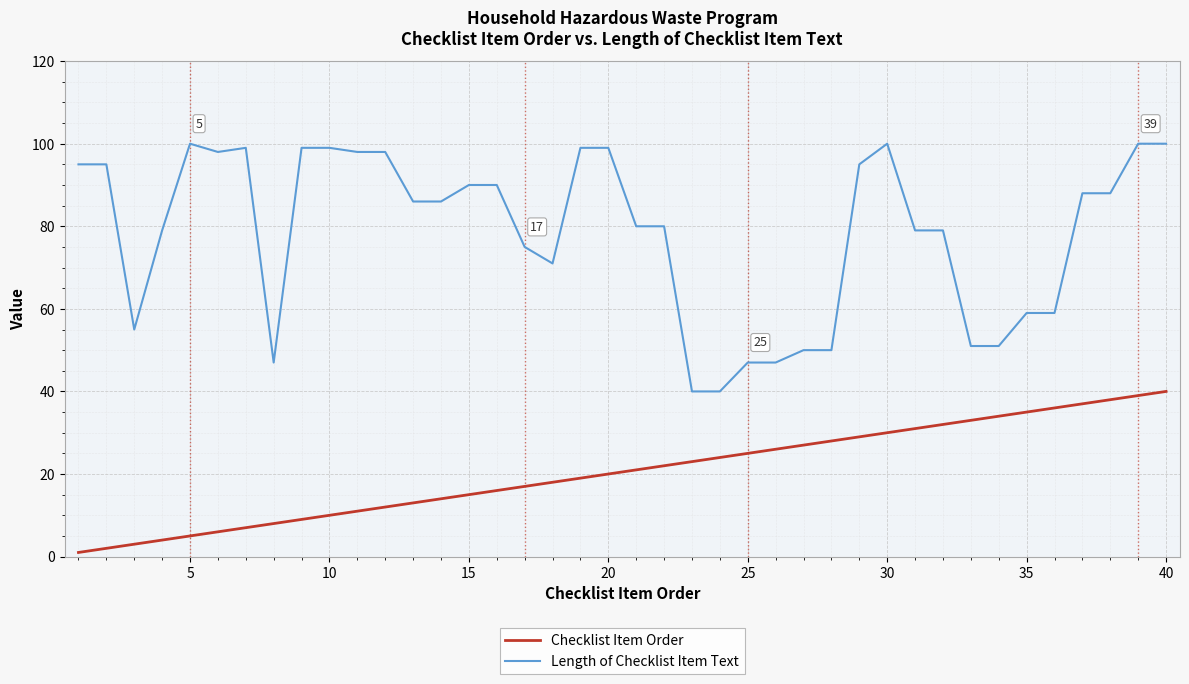

What is the smallest value displayed?

1